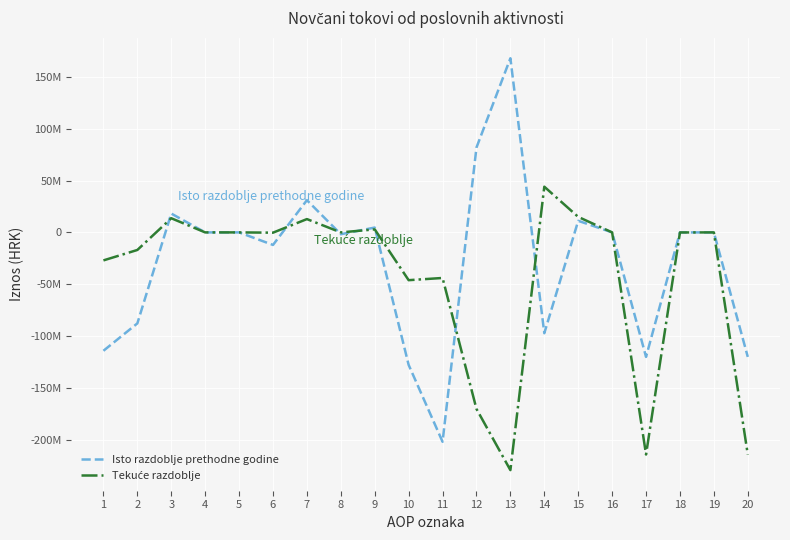

Which series has the widest spread of values?

Isto razdoblje prethodne godine